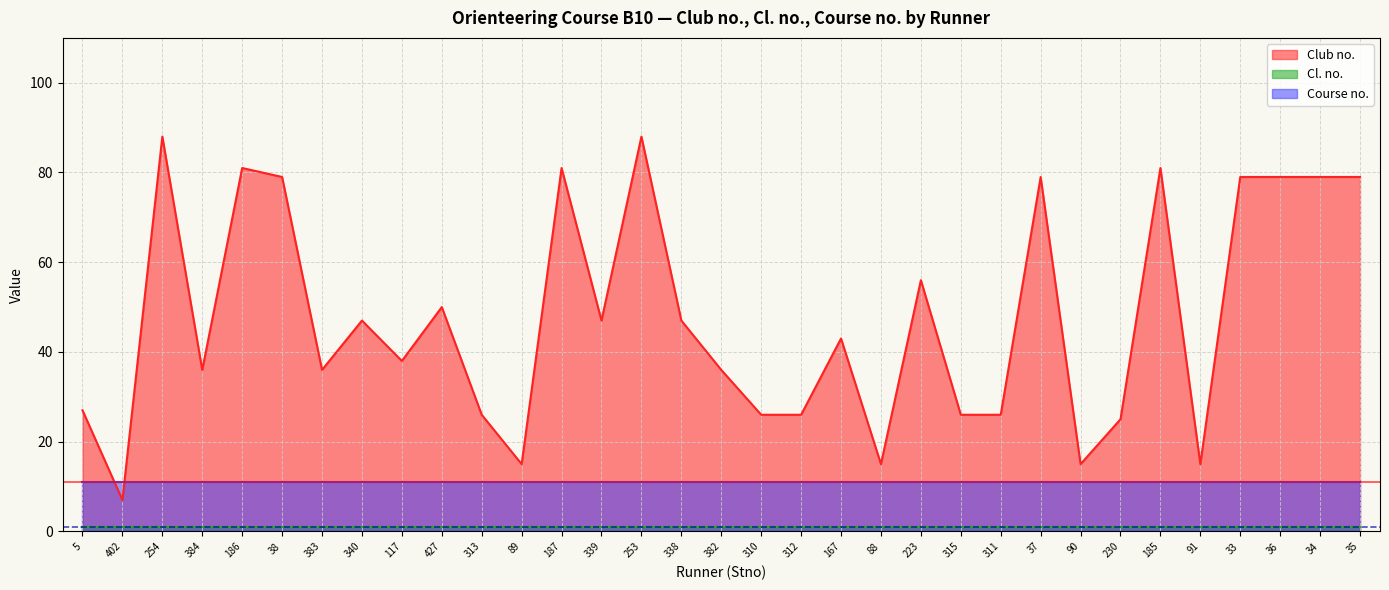

Reading left to right, extract all data points from this chart.

Club no.: 27	7	88	36	81	79	36	47	38	50	26	15	81	47	88	47	36	26	26	43	15	56	26	26	79	15	25	81	15	79	79	79	79
Cl. no.: 1	1	1	1	1	1	1	1	1	1	1	1	1	1	1	1	1	1	1	1	1	1	1	1	1	1	1	1	1	1	1	1	1
Course no.: 11	11	11	11	11	11	11	11	11	11	11	11	11	11	11	11	11	11	11	11	11	11	11	11	11	11	11	11	11	11	11	11	11